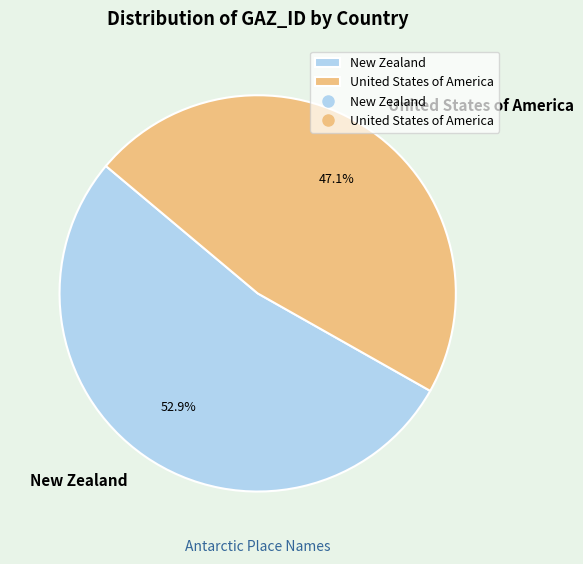

What is the ratio of the value at New Zealand to the value at United States of America?

1.1